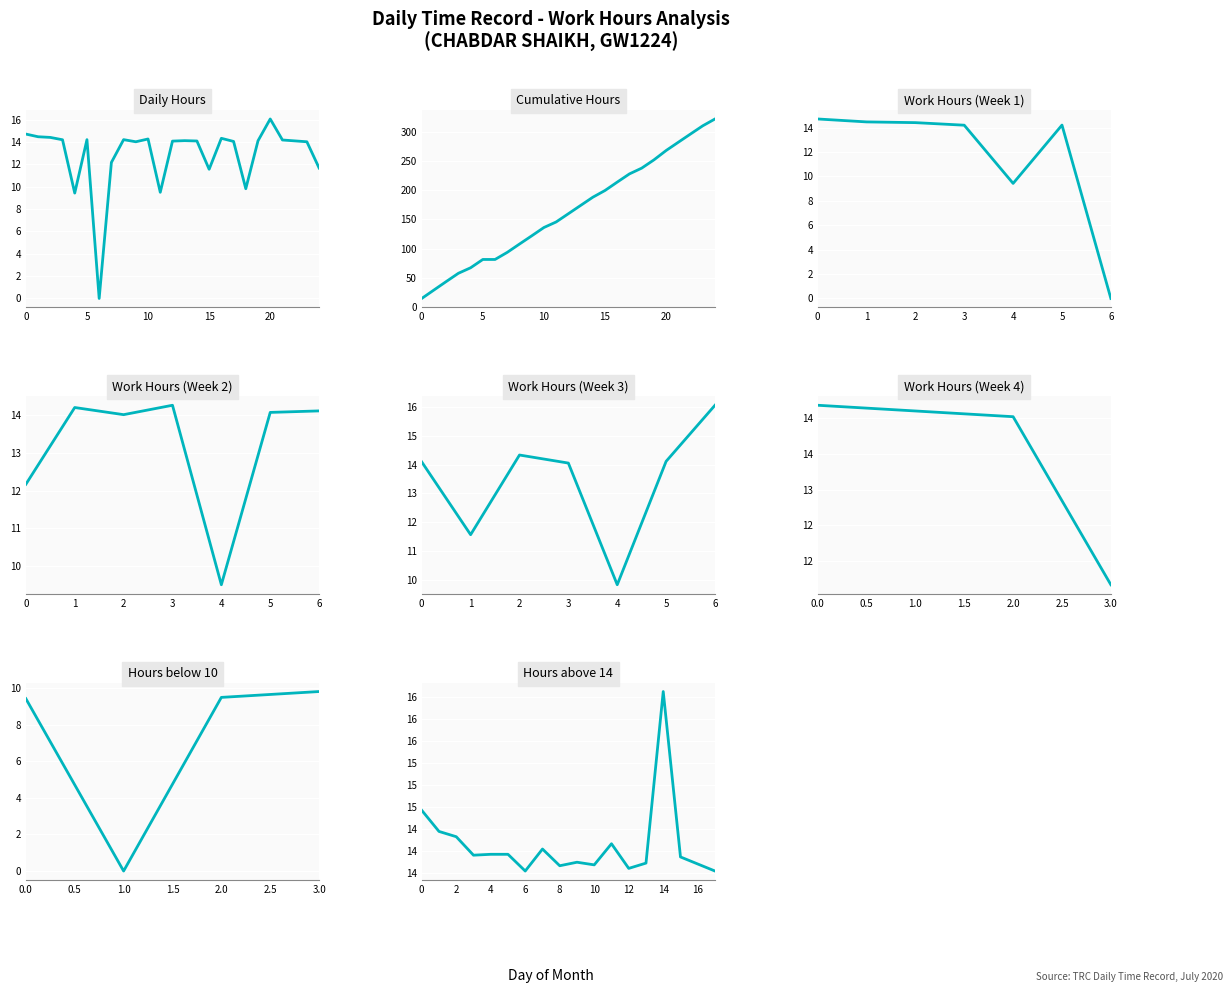

What is the value of the 8th point from the left?

12.2